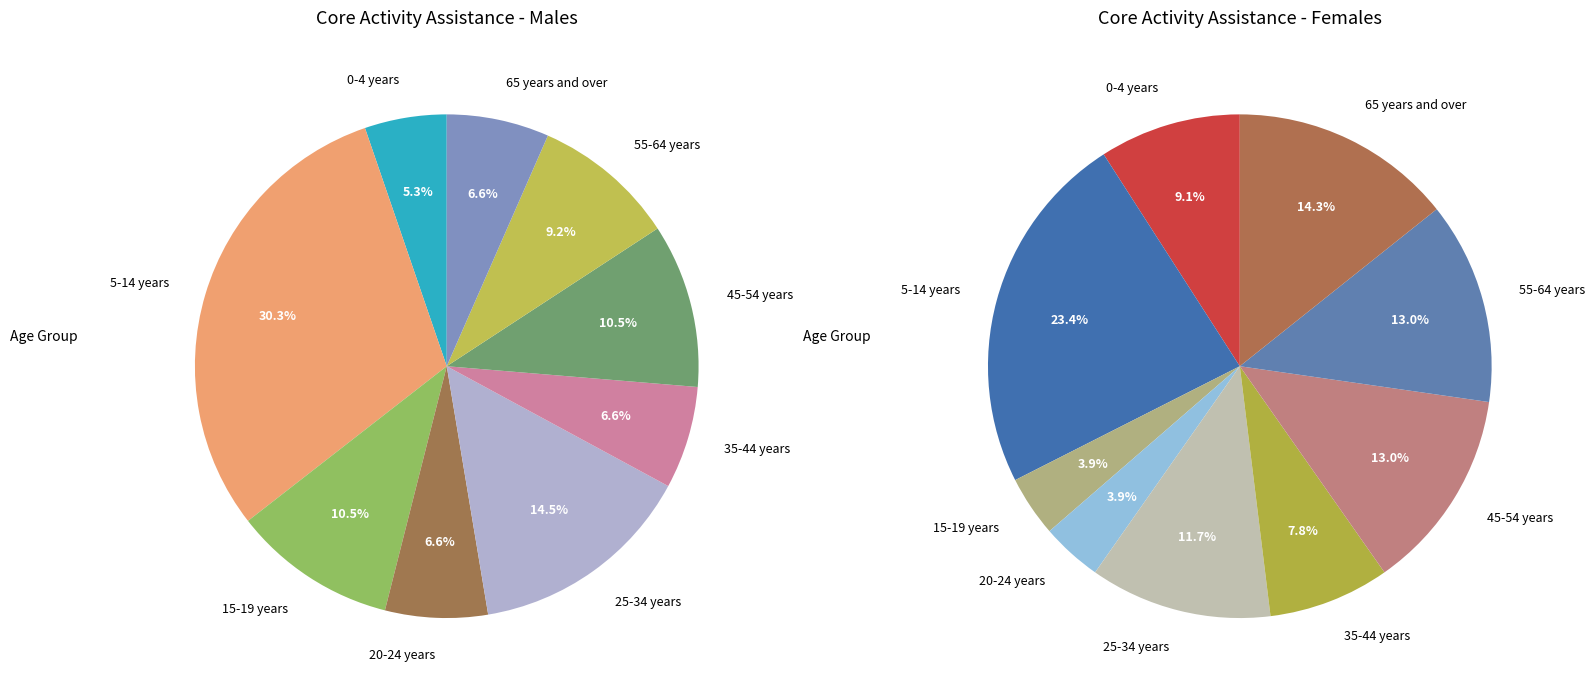

What percentage do 35-44 years and 5-14 years together represent?

36.8%